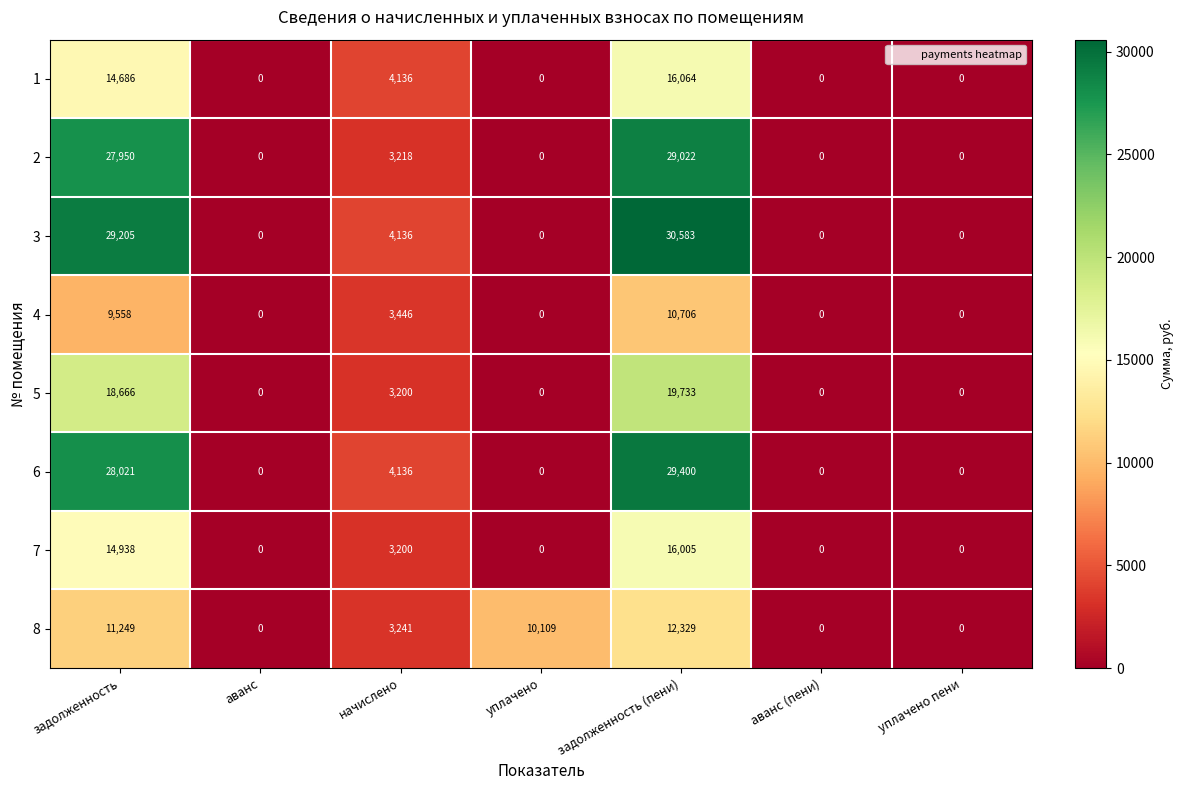

At задолженность, list the series in order from smallest to largest.

4, 8, 1, 7, 5, 2, 6, 3